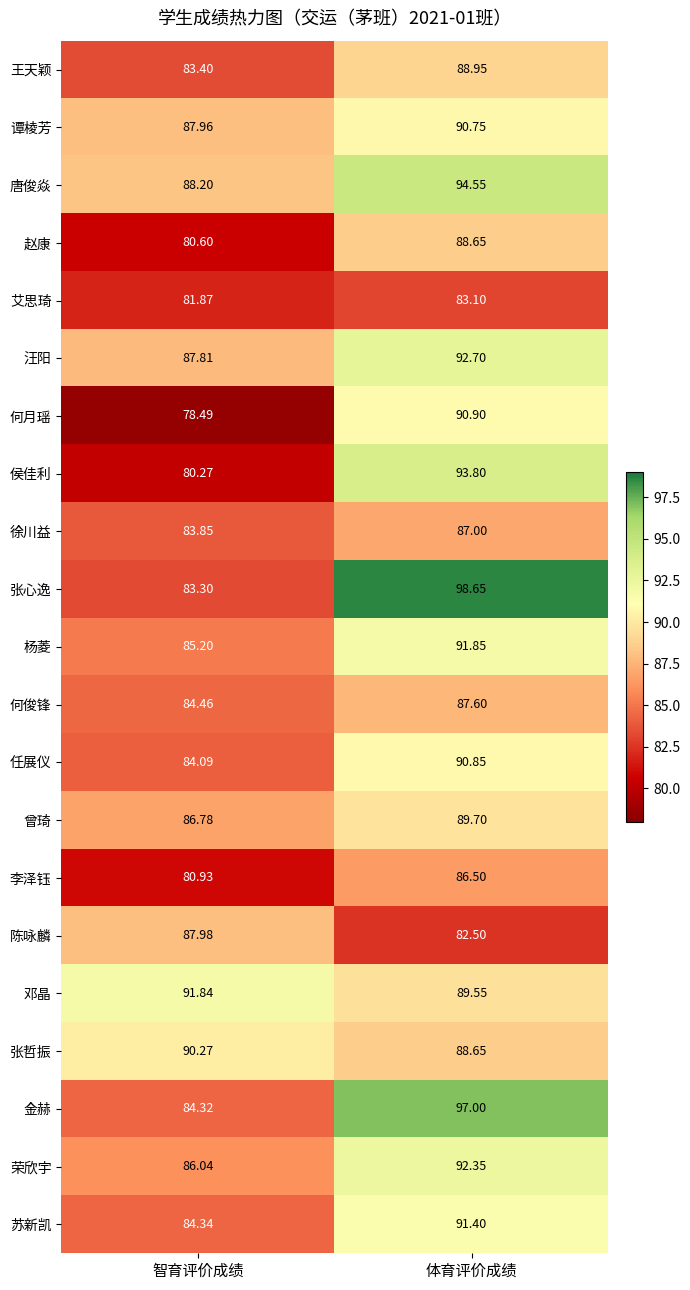

At how many categories does at least one series exceed 79?

2